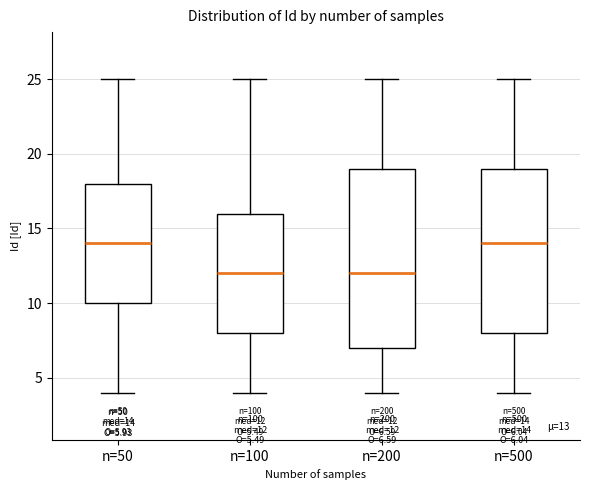

Comparing the boxes themselves (not the whiskers), which one is the tallest?

n=200